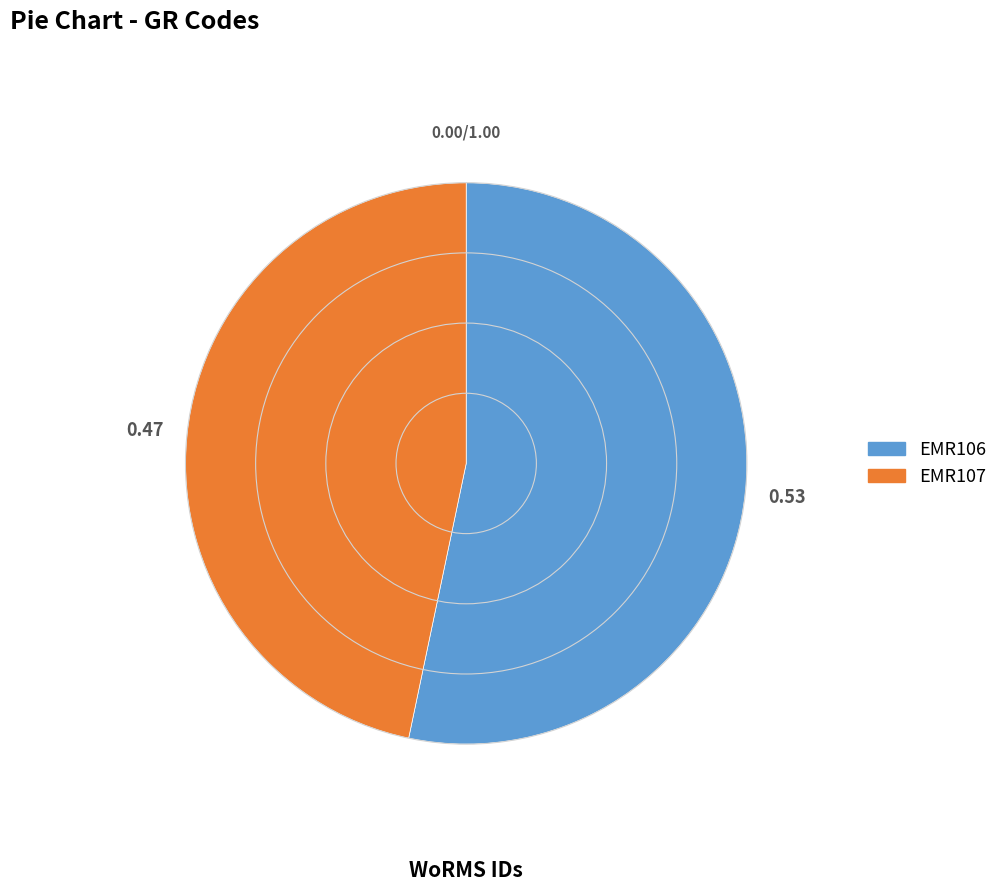

Do EMR106 and EMR107 together represent more than half of the pie?

Yes